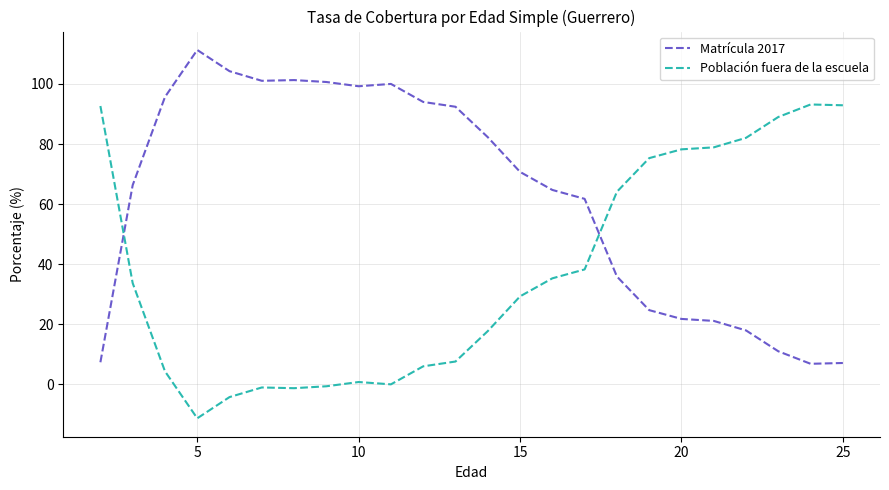

After their last crossing, which series has the higher values: Matrícula 2017 or Población fuera de la escuela?

Población fuera de la escuela